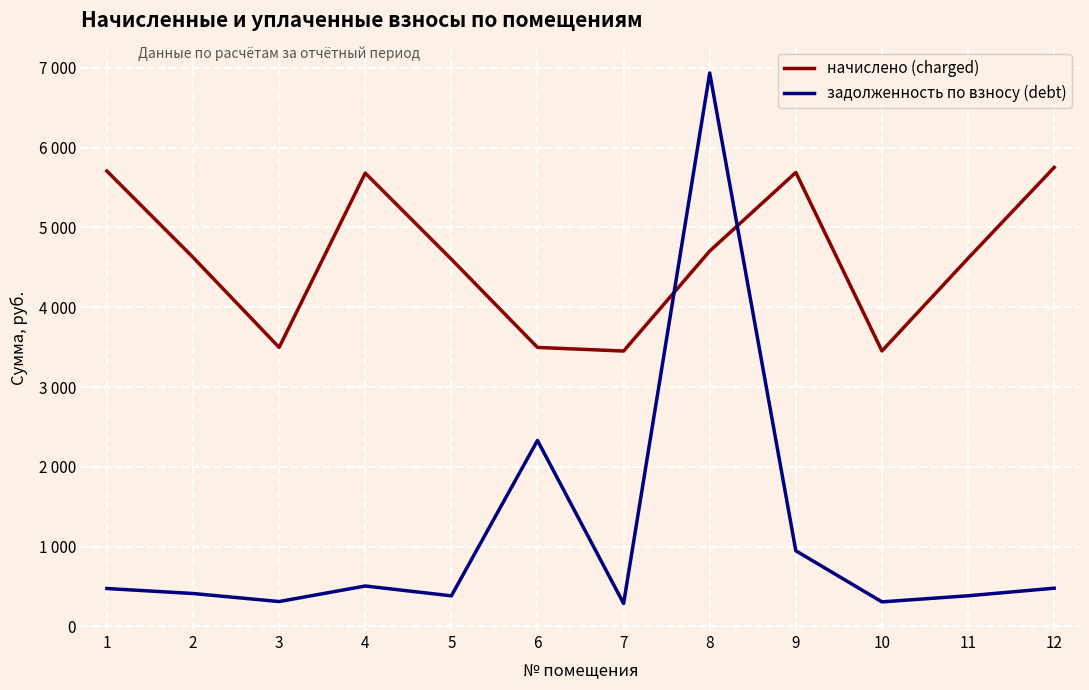

The value of задолженность по взносу (debt) at 8 is 6934.8. True or false?

True